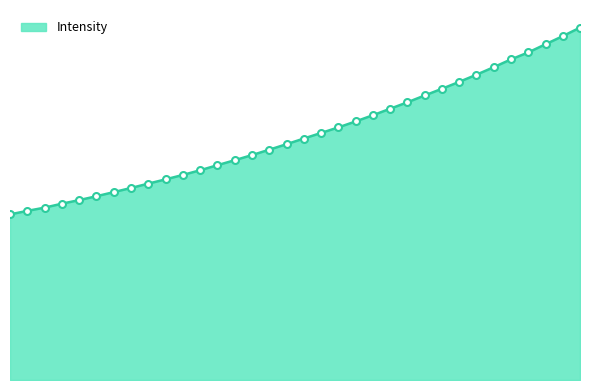

Is this an area chart (filled region under the line)?

Yes